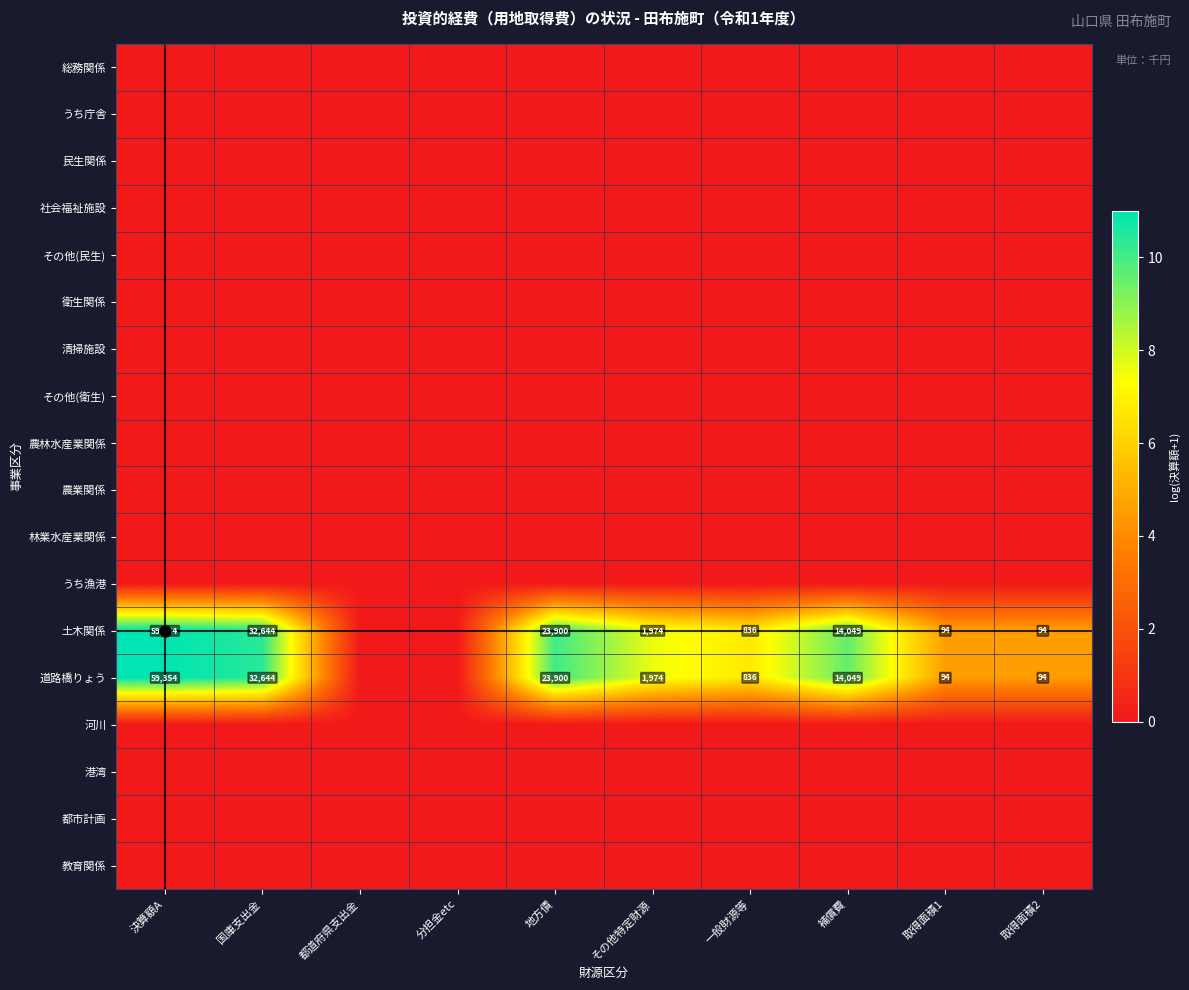

At how many categories does at least one series exceed 3?

8